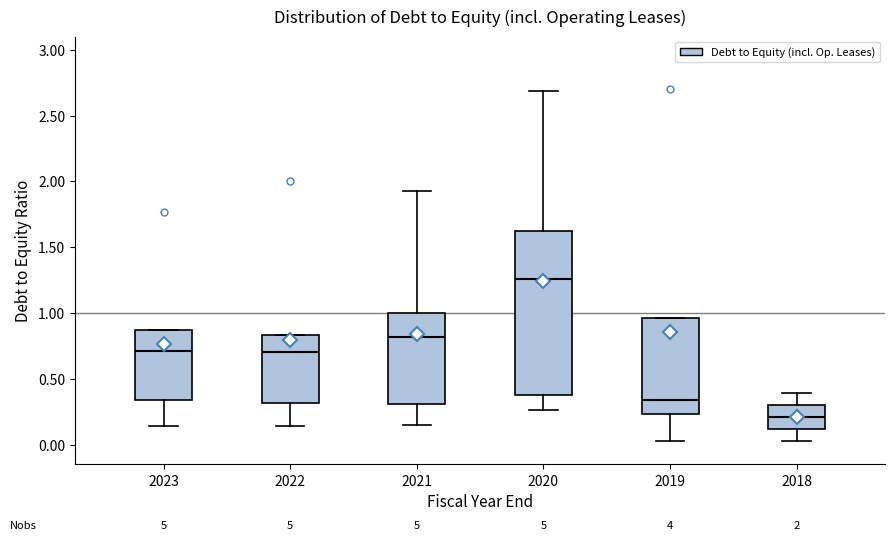

Which box's median line is the highest?

2020